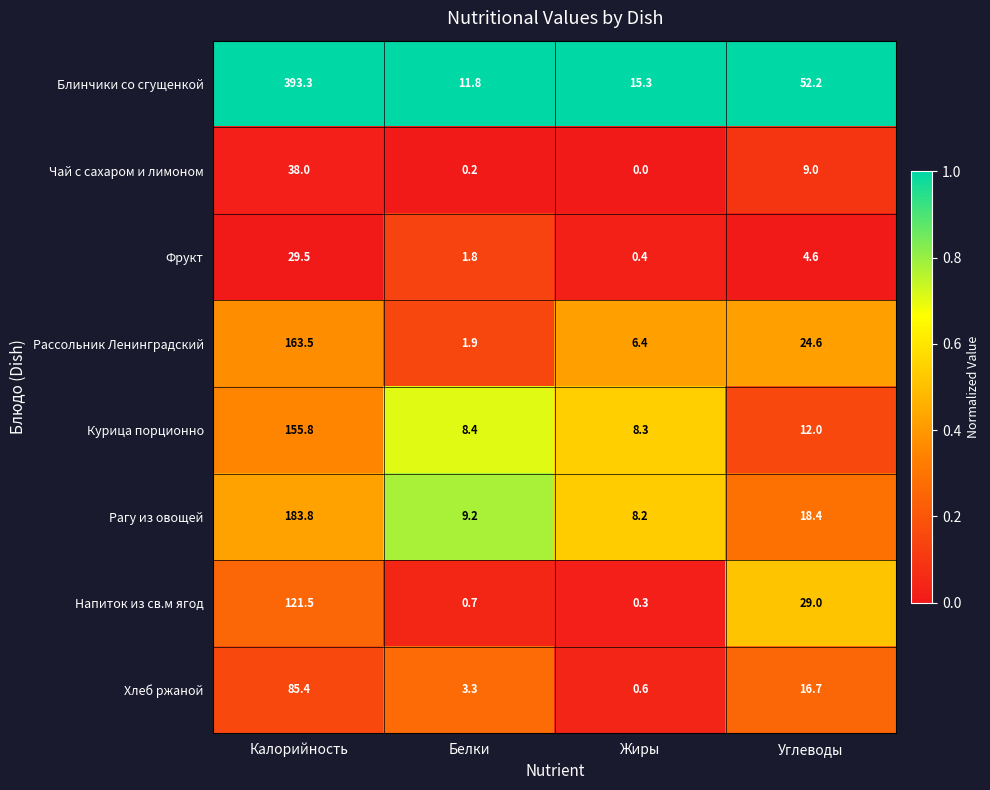

Where is Курица порционно nearest to the value 82?

Углеводы